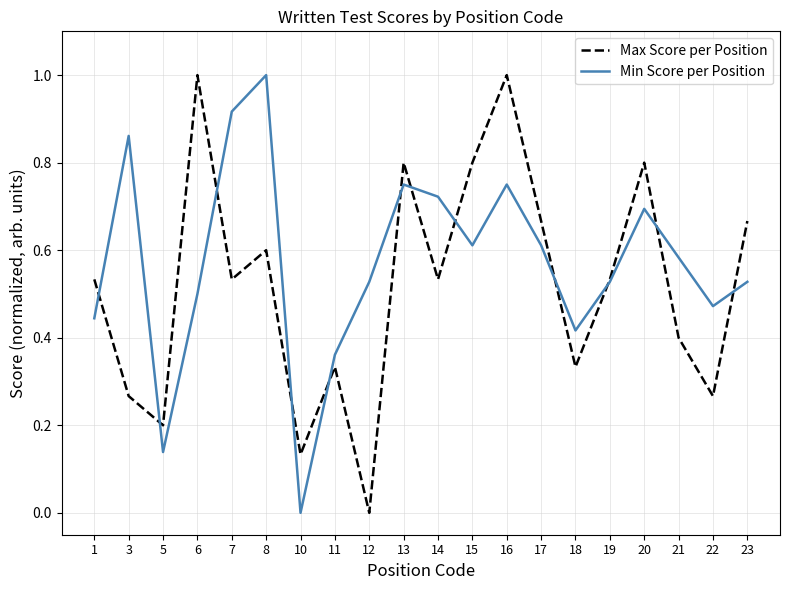

Between 1 and 15, which series saw the biggest shift?

Max Score per Position